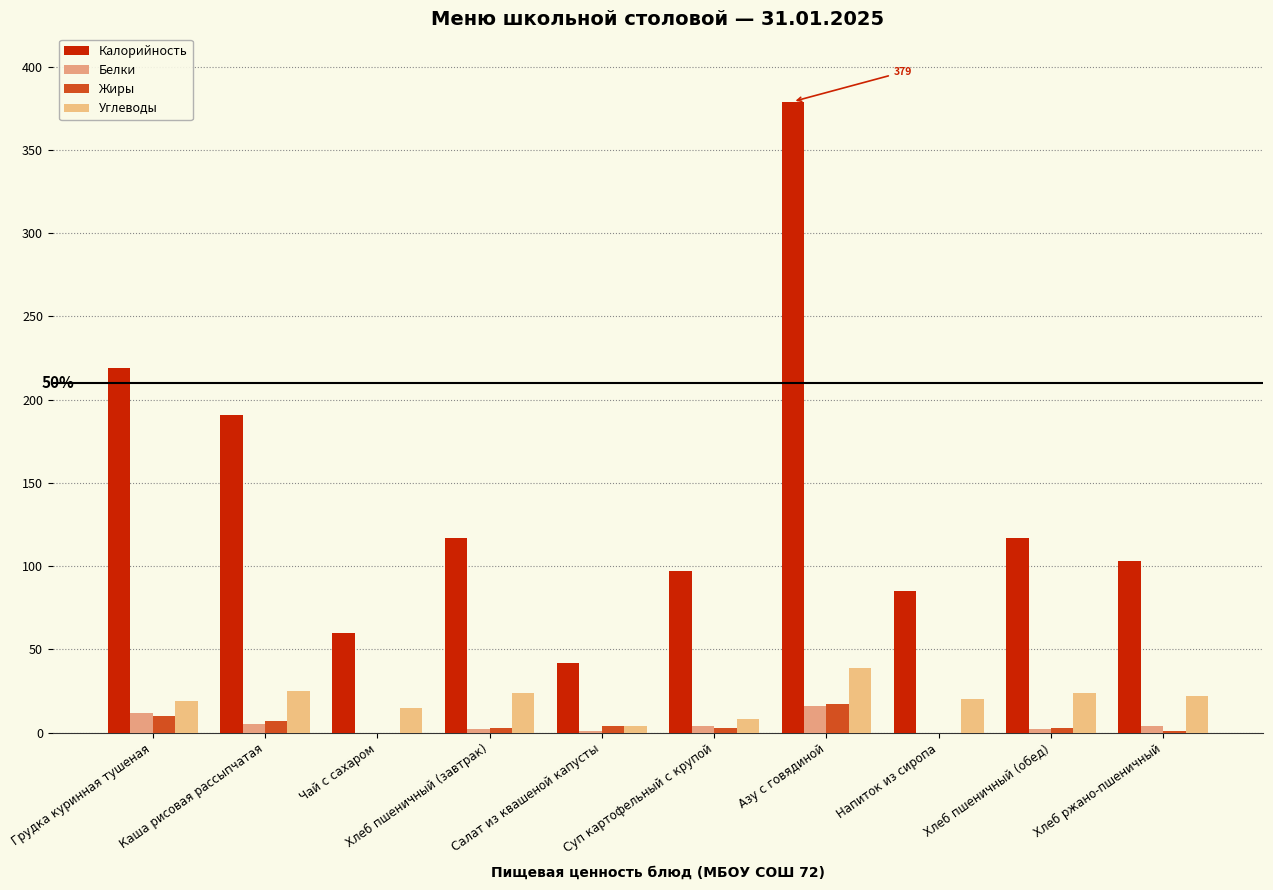

What is the difference between the maximum and minimum values in the Жиры series?

17